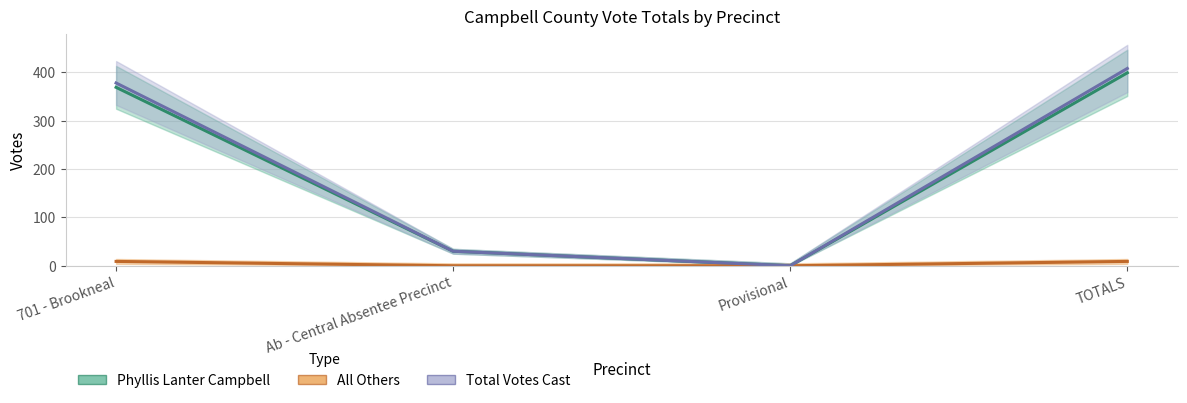

Which series changed the most between Ab - Central Absentee Precinct and TOTALS?

Total Votes Cast